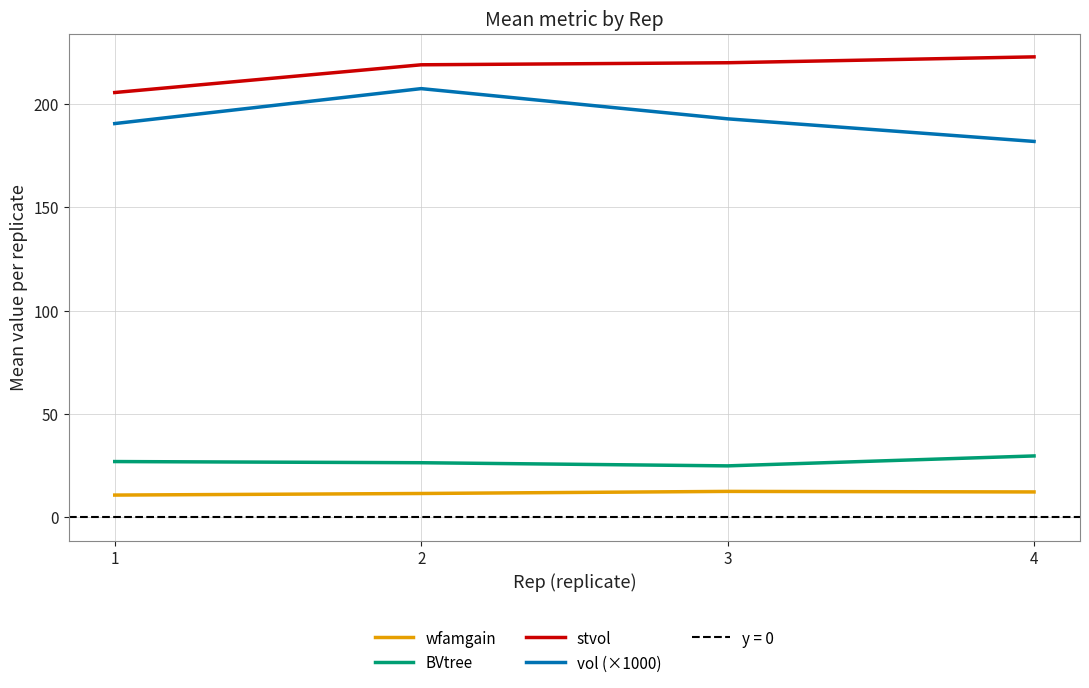

True or false: BVtree has more than 2 points higher than both neighbors.

False